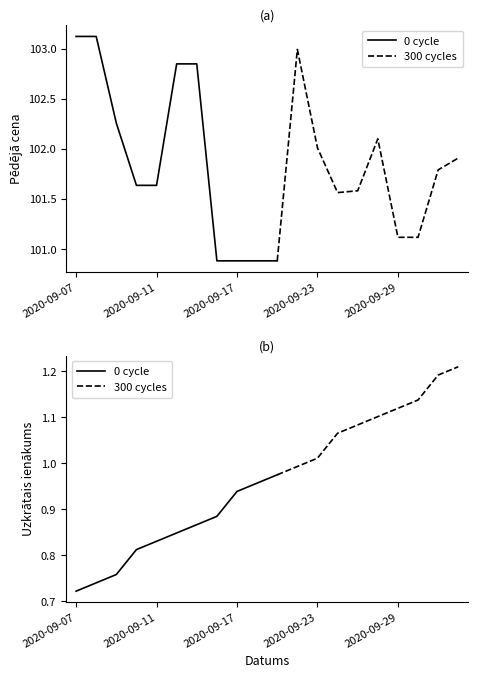

Which has a higher value, 2020-09-10 or 2020-09-16?

2020-09-10